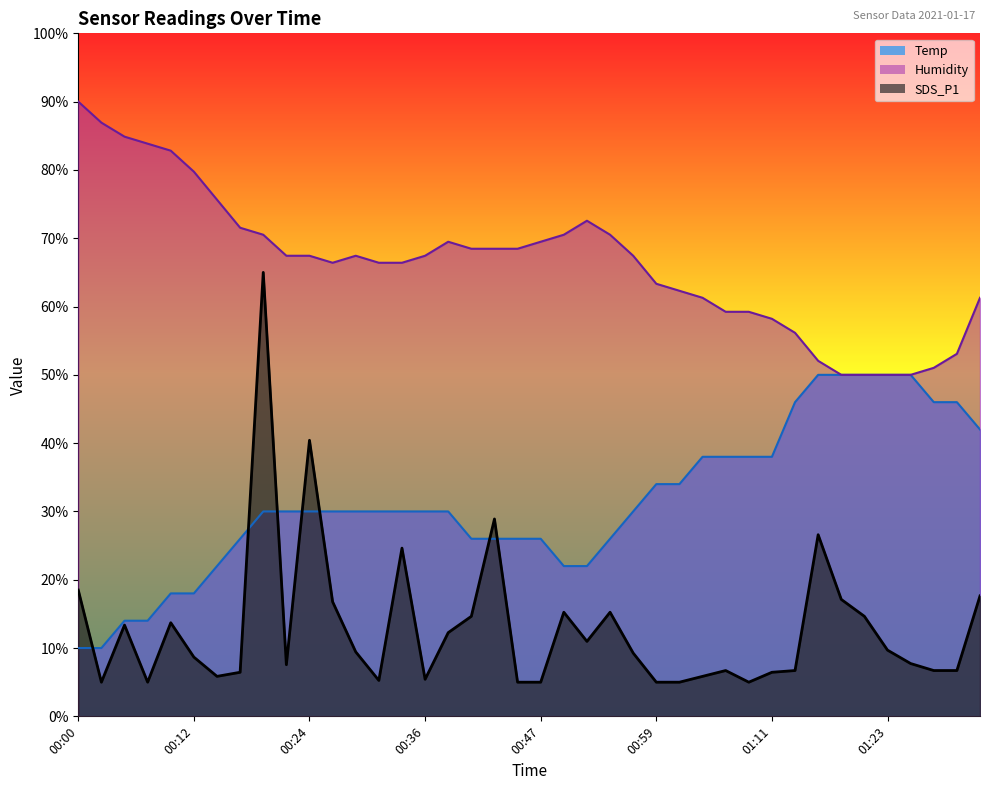

Is it true that Temp equals 32.7 at 00:50?

False